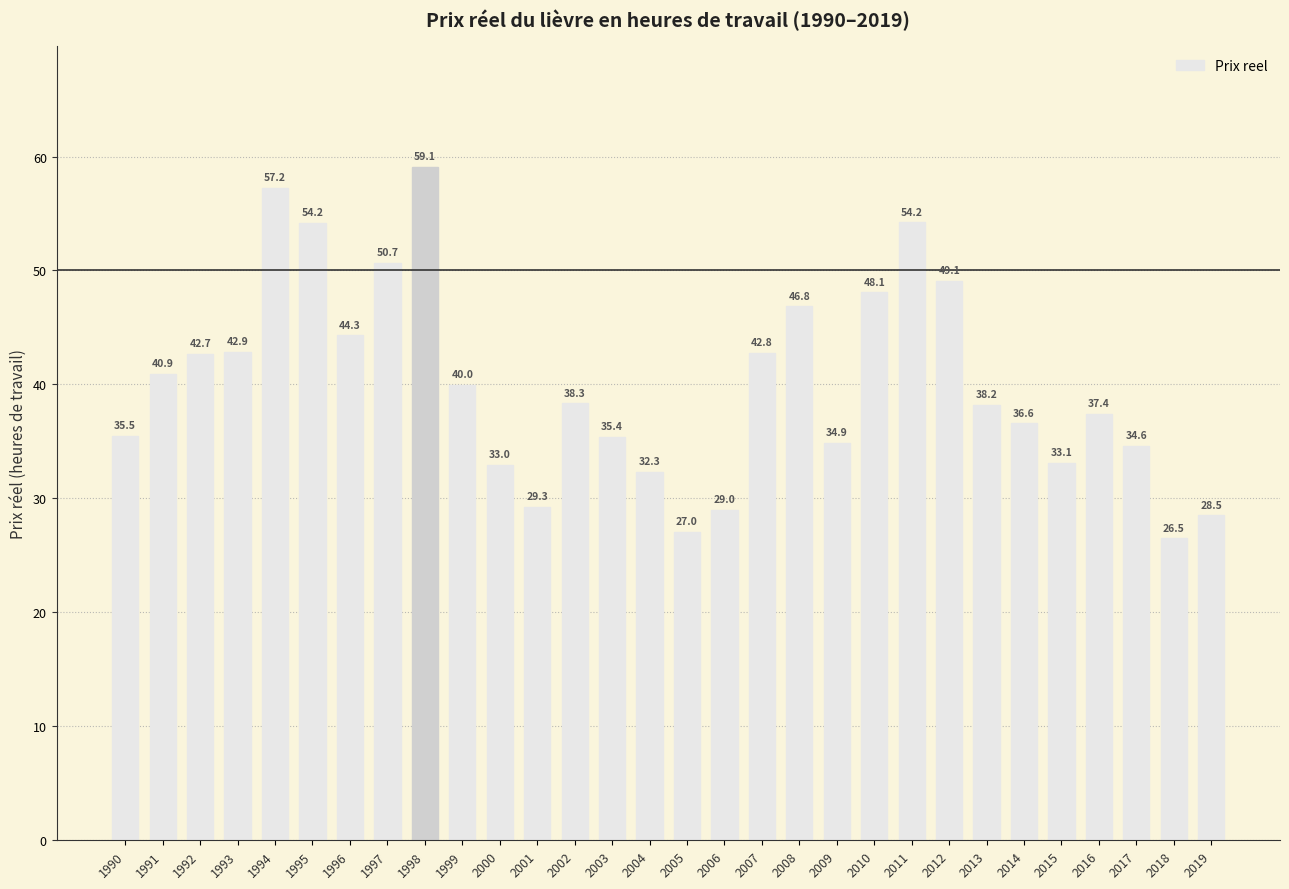

At which label is the value closest to 42?

1992